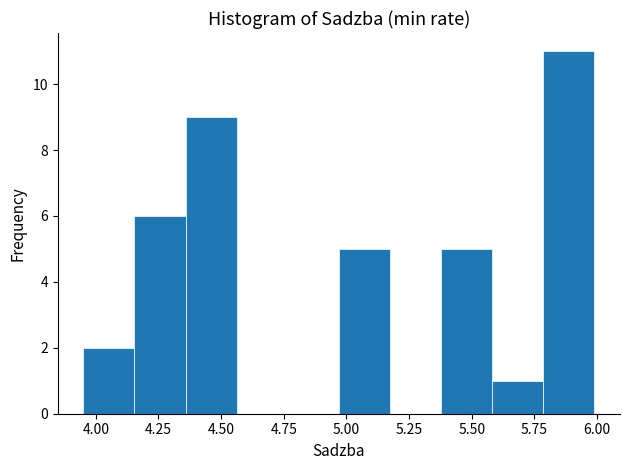

Reading left to right, list every bar in this chart as the range it spans on the x-axis followed by its height. Neither the bar edges nor the heights are printed on the chart, so give them approximately, as read against the axes.

3.95 to 4.15: 2
4.15 to 4.35: 6
4.35 to 4.55: 9
4.55 to 4.75: 0
4.75 to 4.95: 0
4.95 to 5.15: 5
5.15 to 5.40: 0
5.40 to 5.60: 5
5.60 to 5.80: 1
5.80 to 6.00: 11